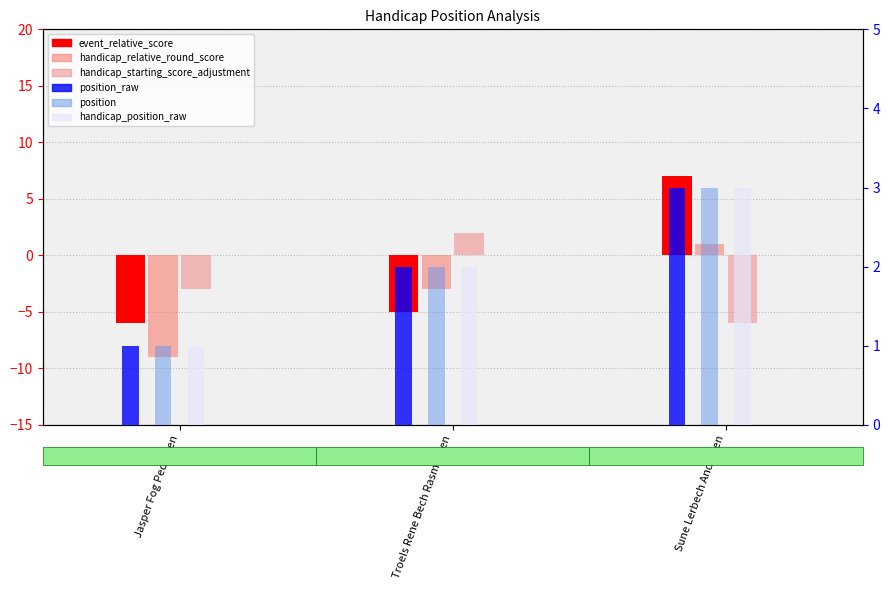

What is the label of the 2nd bar from the left?

Troels Rene Bech Rasmussen